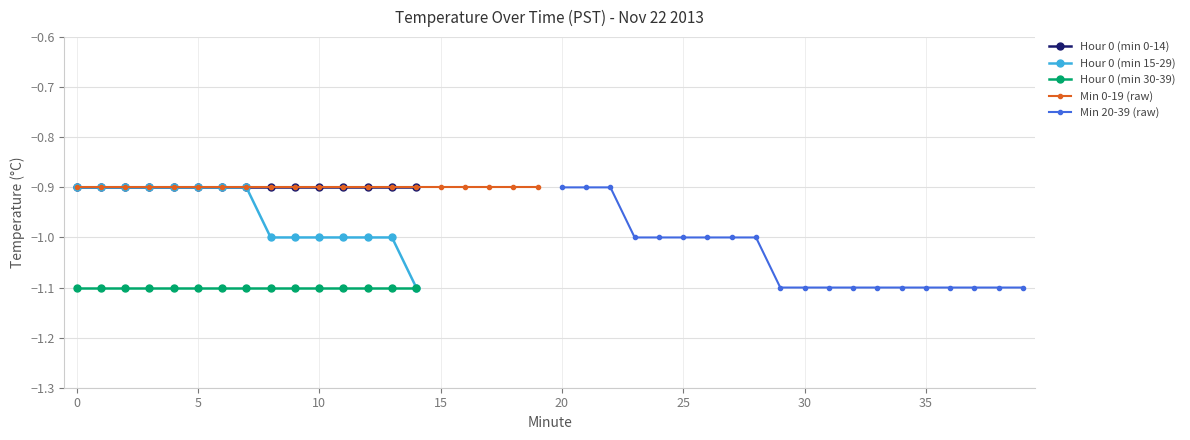

What is the value of the Hour 0 (min 15-29) point at the 14th from the left?

-1.0